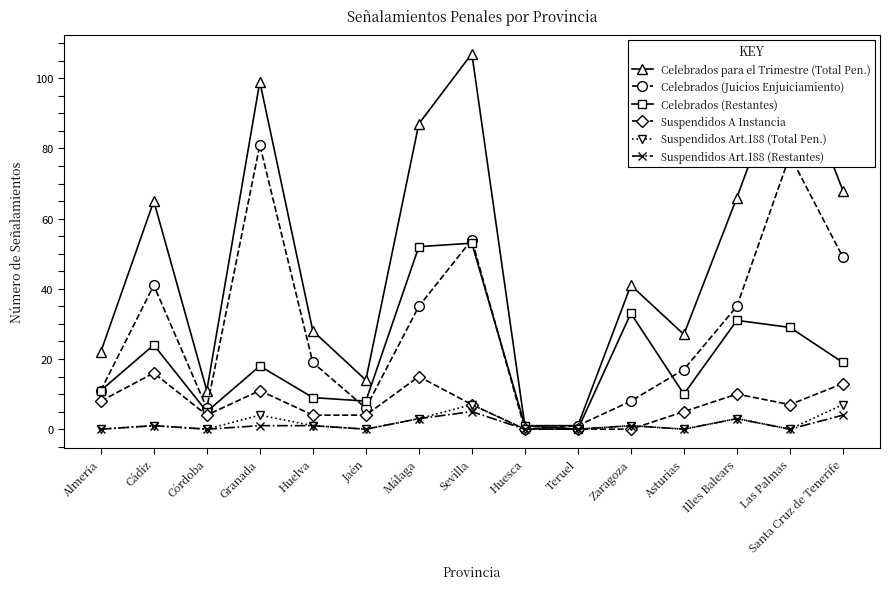

Reading right to left, transcribe all the data shown in this chart.

Celebrados para el Trimestre (Total Pen.): Santa Cruz de Tenerife=68	Las Palmas=107	Illes Balears=66	Asturias=27	Zaragoza=41	Teruel=1	Huesca=1	Sevilla=107	Málaga=87	Jaén=14	Huelva=28	Granada=99	Córdoba=11	Cádiz=65	Almería=22
Celebrados (Juicios Enjuiciamiento): Santa Cruz de Tenerife=49	Las Palmas=78	Illes Balears=35	Asturias=17	Zaragoza=8	Teruel=1	Huesca=0	Sevilla=54	Málaga=35	Jaén=6	Huelva=19	Granada=81	Córdoba=6	Cádiz=41	Almería=11
Celebrados (Restantes): Santa Cruz de Tenerife=19	Las Palmas=29	Illes Balears=31	Asturias=10	Zaragoza=33	Teruel=0	Huesca=1	Sevilla=53	Málaga=52	Jaén=8	Huelva=9	Granada=18	Córdoba=5	Cádiz=24	Almería=11
Suspendidos A Instancia: Santa Cruz de Tenerife=13	Las Palmas=7	Illes Balears=10	Asturias=5	Zaragoza=0	Teruel=0	Huesca=0	Sevilla=7	Málaga=15	Jaén=4	Huelva=4	Granada=11	Córdoba=4	Cádiz=16	Almería=8
Suspendidos Art.188 (Total Pen.): Santa Cruz de Tenerife=7	Las Palmas=0	Illes Balears=3	Asturias=0	Zaragoza=1	Teruel=0	Huesca=0	Sevilla=7	Málaga=3	Jaén=0	Huelva=1	Granada=4	Córdoba=0	Cádiz=1	Almería=0
Suspendidos Art.188 (Restantes): Santa Cruz de Tenerife=4	Las Palmas=0	Illes Balears=3	Asturias=0	Zaragoza=1	Teruel=0	Huesca=0	Sevilla=5	Málaga=3	Jaén=0	Huelva=1	Granada=1	Córdoba=0	Cádiz=1	Almería=0